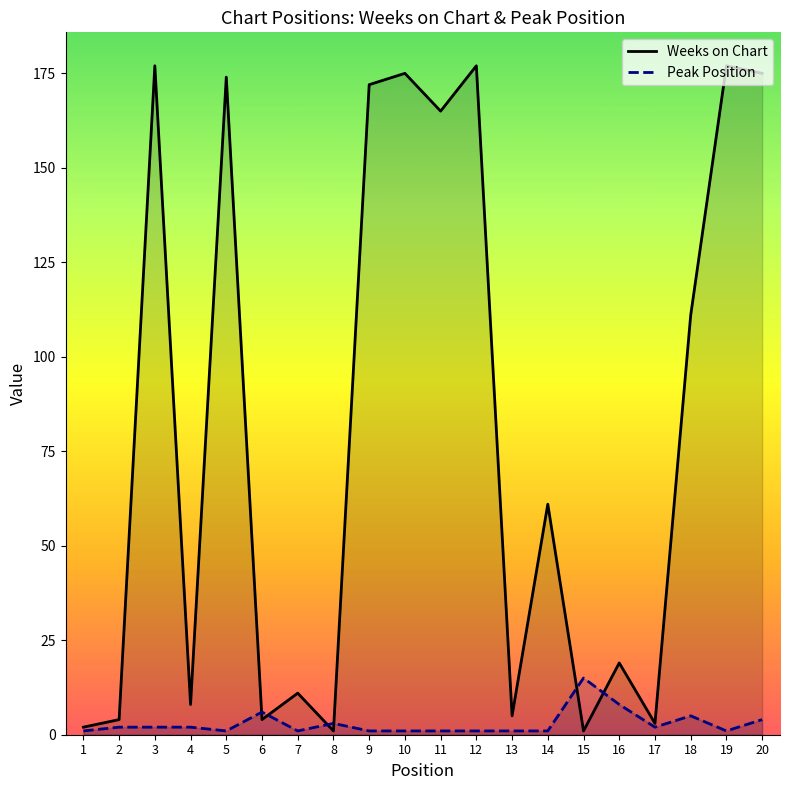

Is it true that Weeks on Chart equals 19 at 7?

False